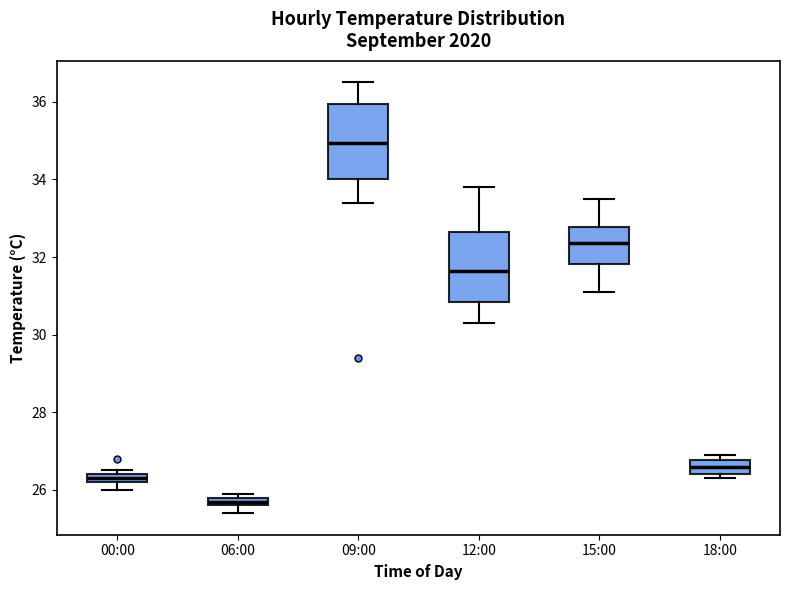

Which box's median line is the lowest?

06:00